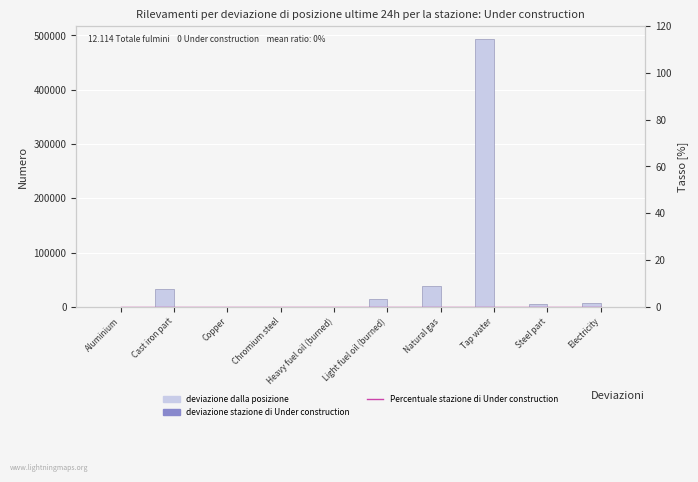

What is the total value across all series at Tap water?

492500.0